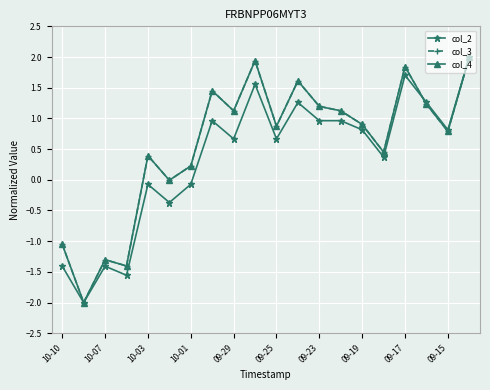

Does the chart have visible grid lines?

Yes